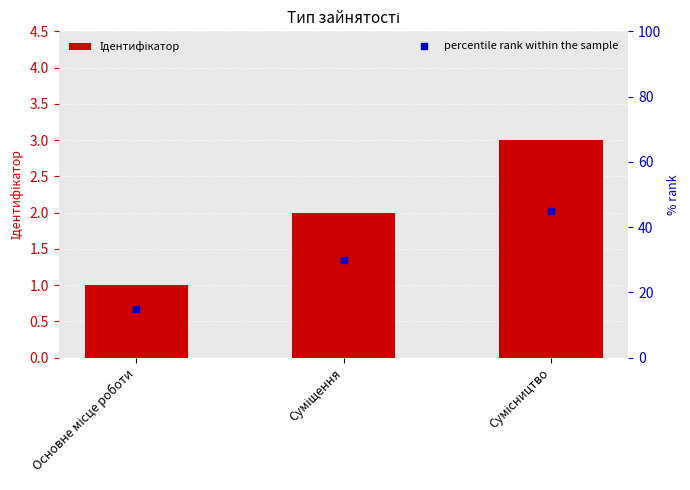

Which series has the widest spread of Y values?

percentile rank within the sample